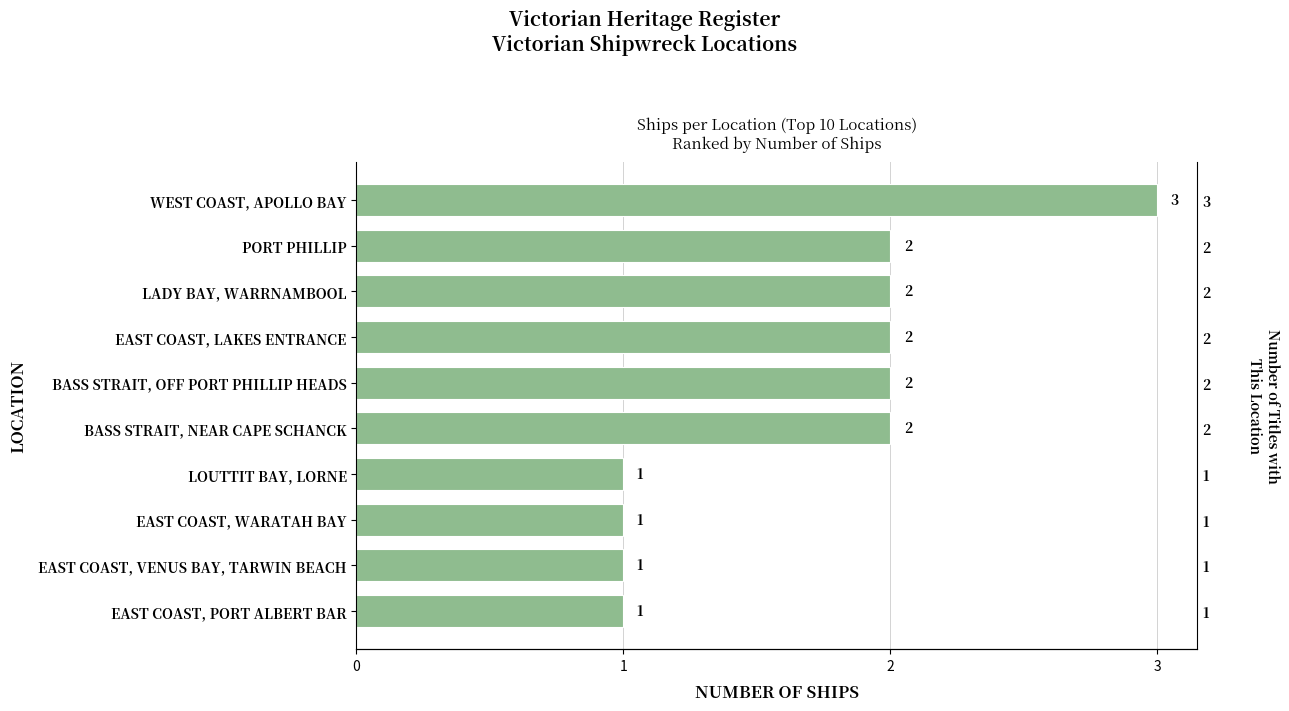

Rank the categories by value from lowest to highest.

6, 7, 8, 9, 1, 2, 3, 4, 5, 0